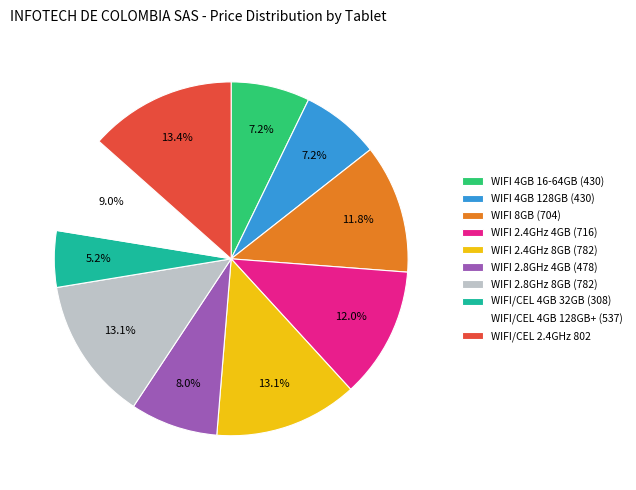

Does WIFI 2.8GHz 8GB (782) account for over 50% of the chart?

No